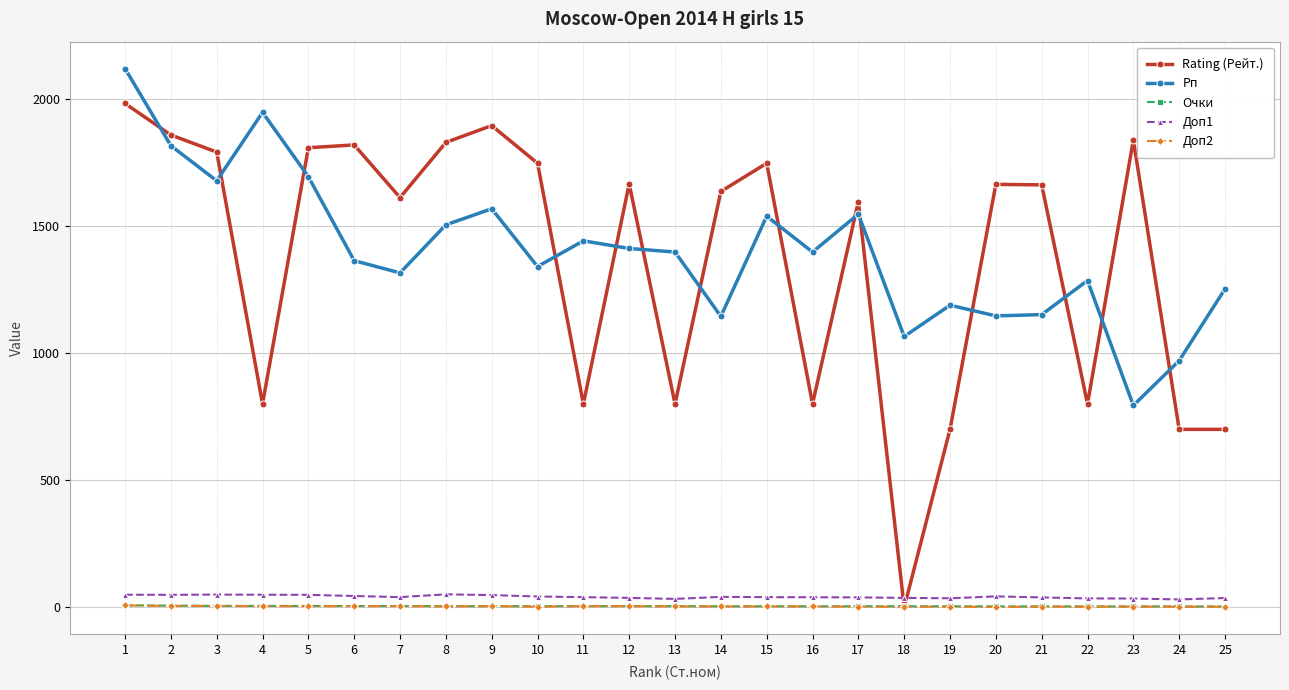

What is the maximum value shown in the chart?

2118.0